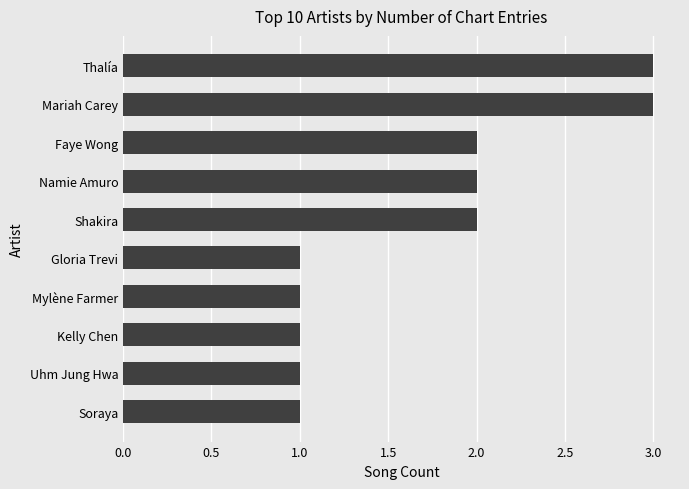

True or false: the data shows 1 at Soraya.

True